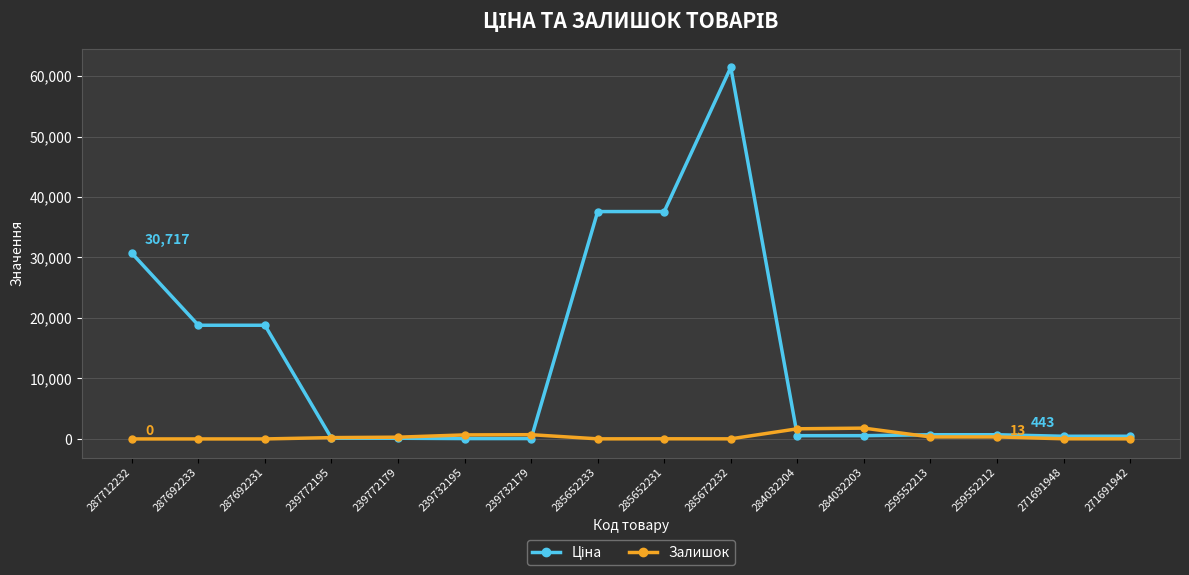

At which category is the sum across all series the highest?

285672232